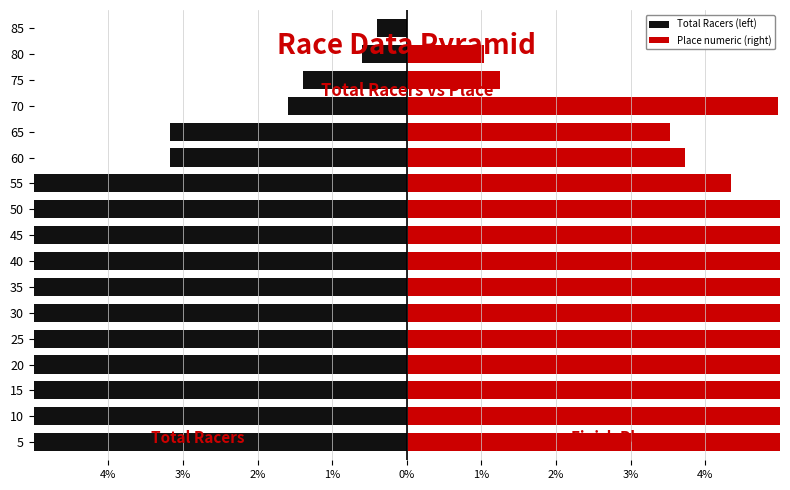

What is the difference between the maximum and minimum values in the Total Racers (left) series?

13.1